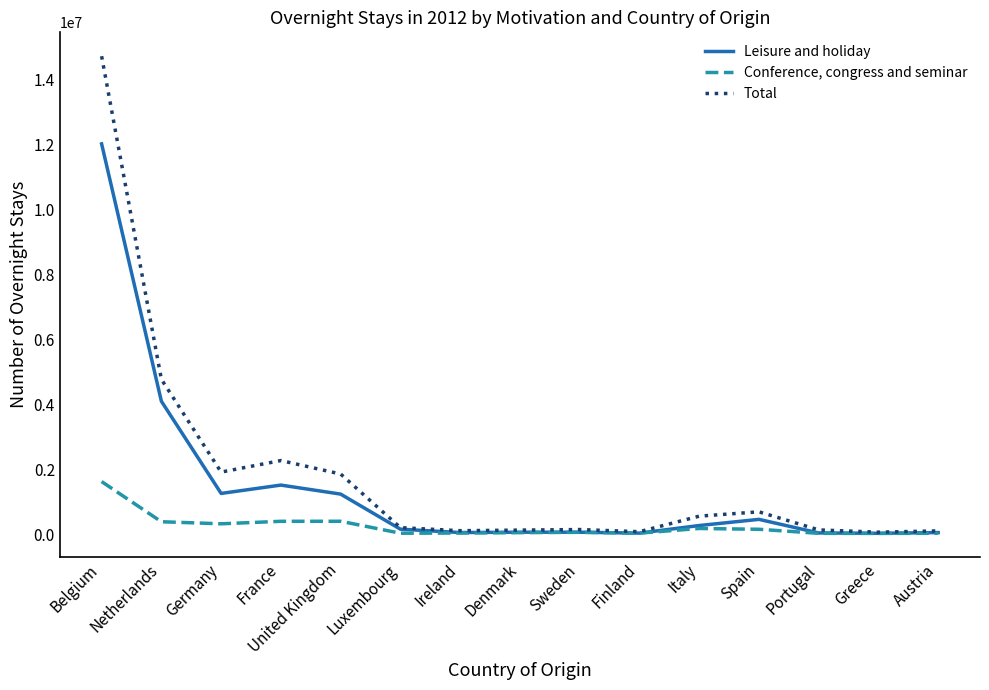

Rank the series by their maximum value, from lowest to highest.

Conference, congress and seminar, Leisure and holiday, Total